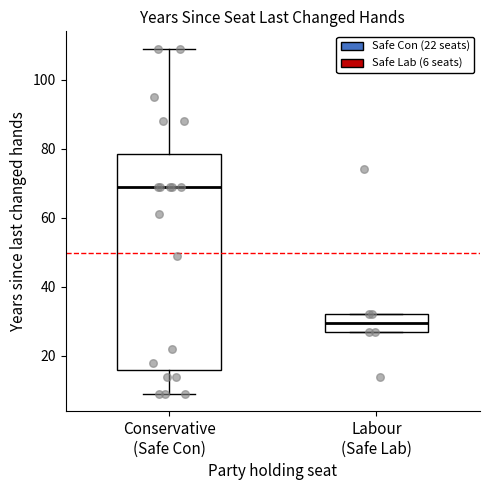

Reading left to right, transcribe this box plot: for each box, give where its median line is, the range the box spans, and where its two whiskers end, as read against the y-axis. The values are not printed on the chart, so give them approximately, as read against the axis.

Conservative (Safe Con): median 70, box 16 to 78, whiskers 10 to 110
Labour (Safe Lab): median 30, box 28 to 32, whiskers 28 to 32